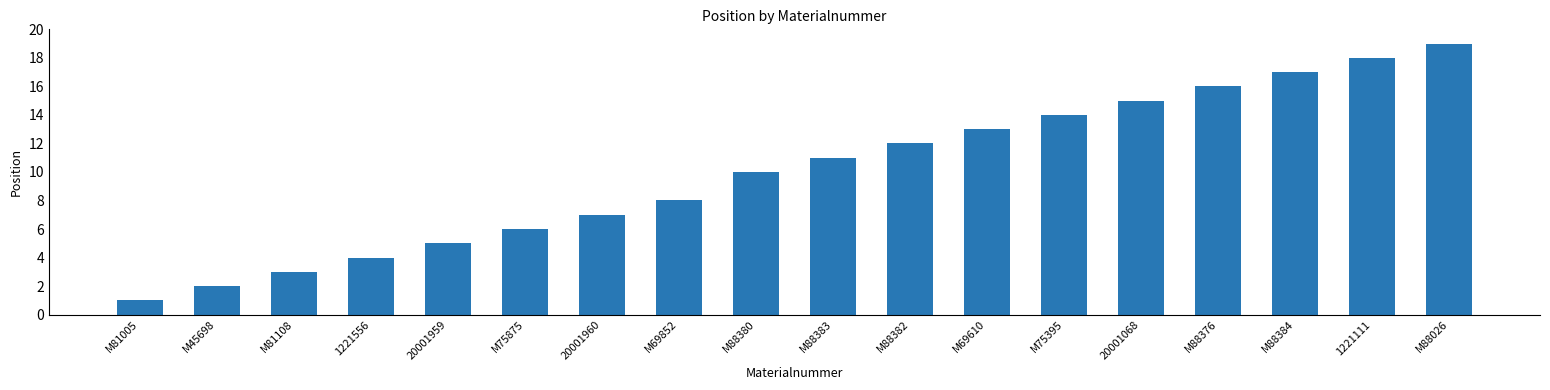

List the labels in order of value, largest first.

M88026, 1221111, M88384, M88376, 20001068, M75395, M69610, M88382, M88383, M88380, M69852, 20001960, M75875, 20001959, 1221556, M81108, M45698, M81005